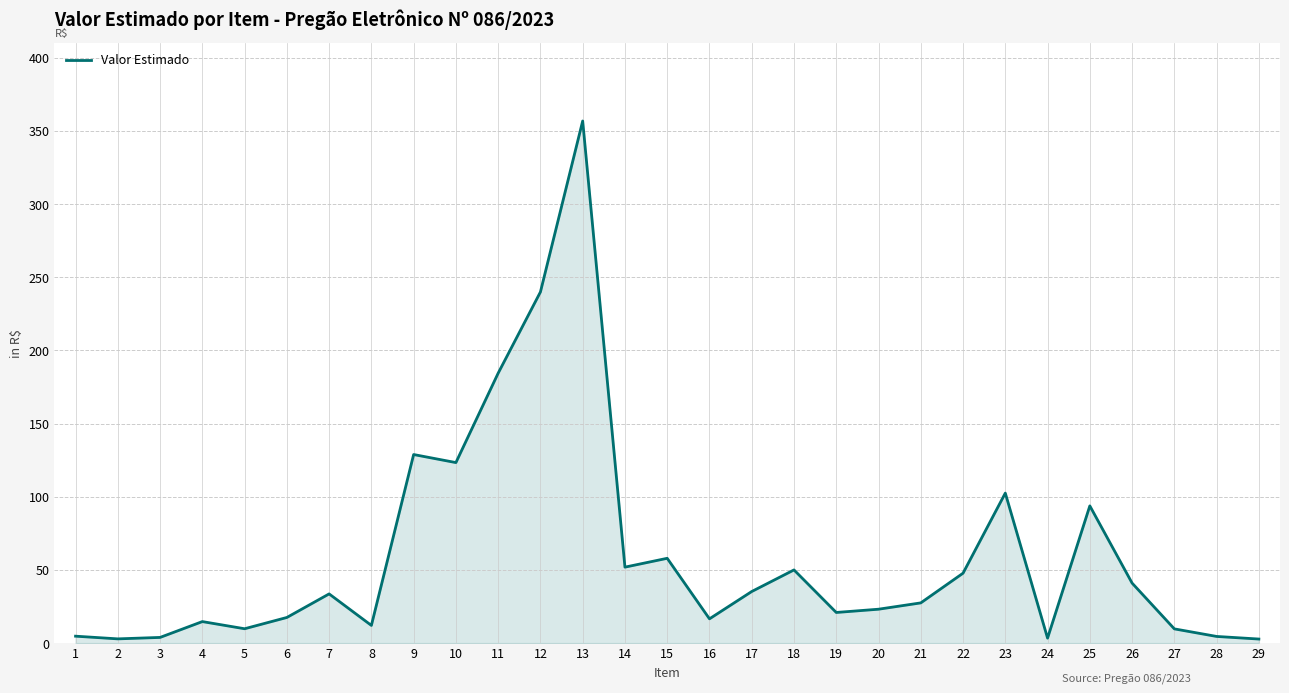

At which category does the chart reach its peak across all series?

13